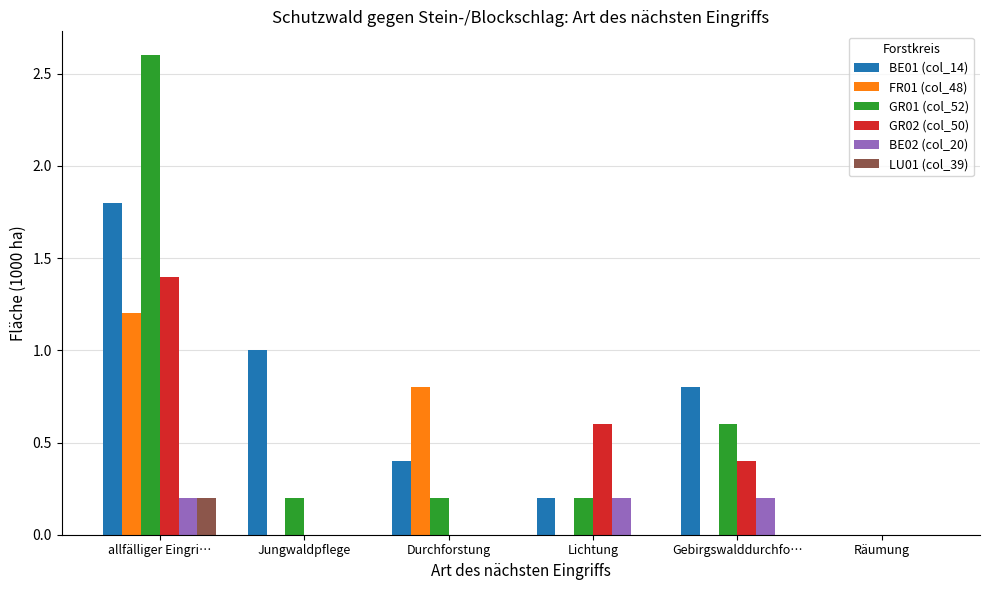

True or false: GR01 (col_52) has a value of 2.6 at allfälliger Eingri….

True